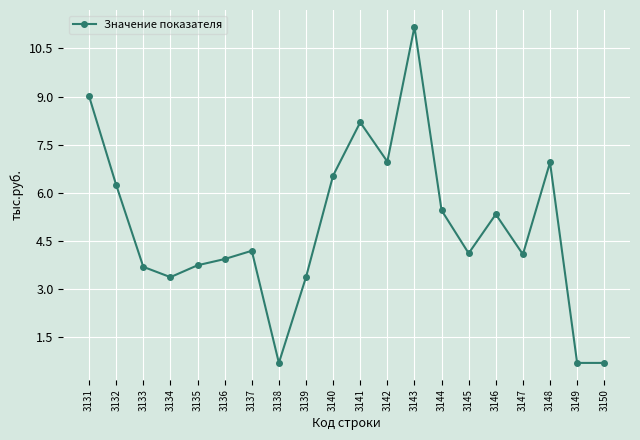

How many lines are shown in the chart?

1